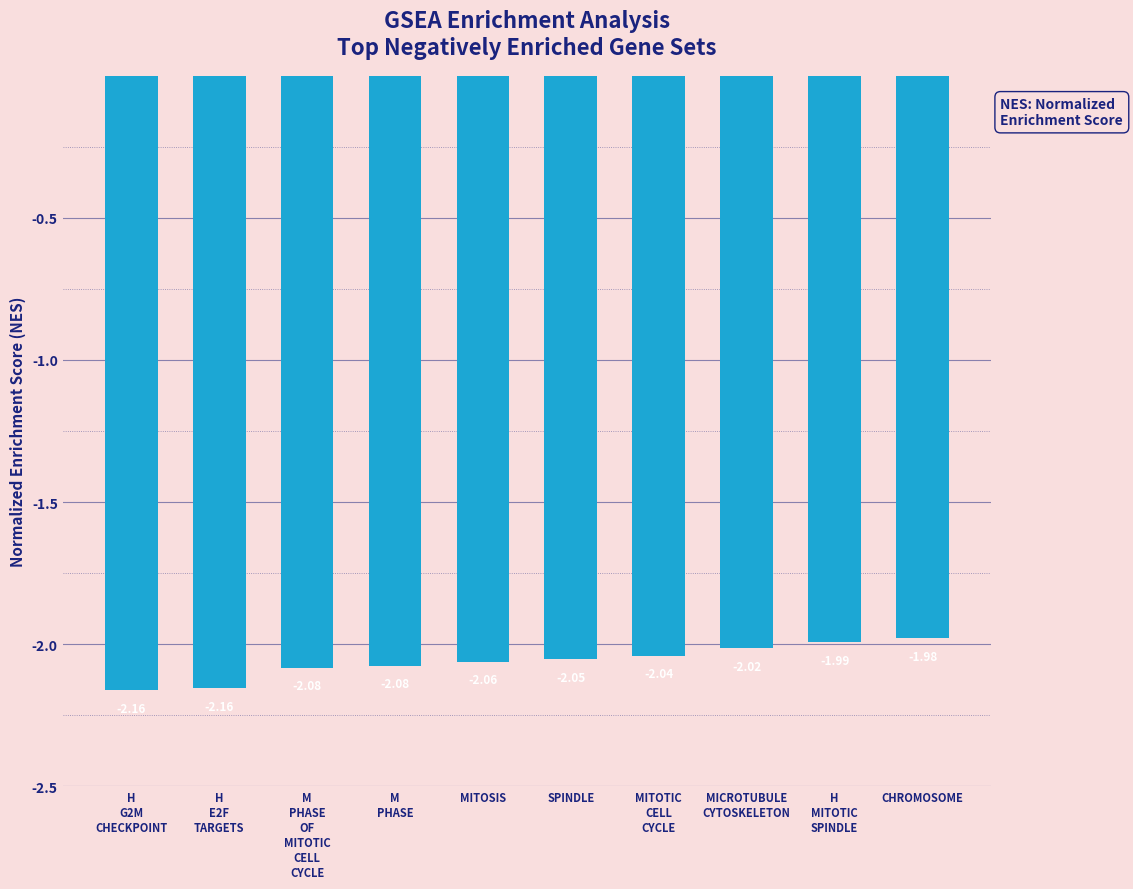

Which category has the highest value across all series?

CHROMOSOME